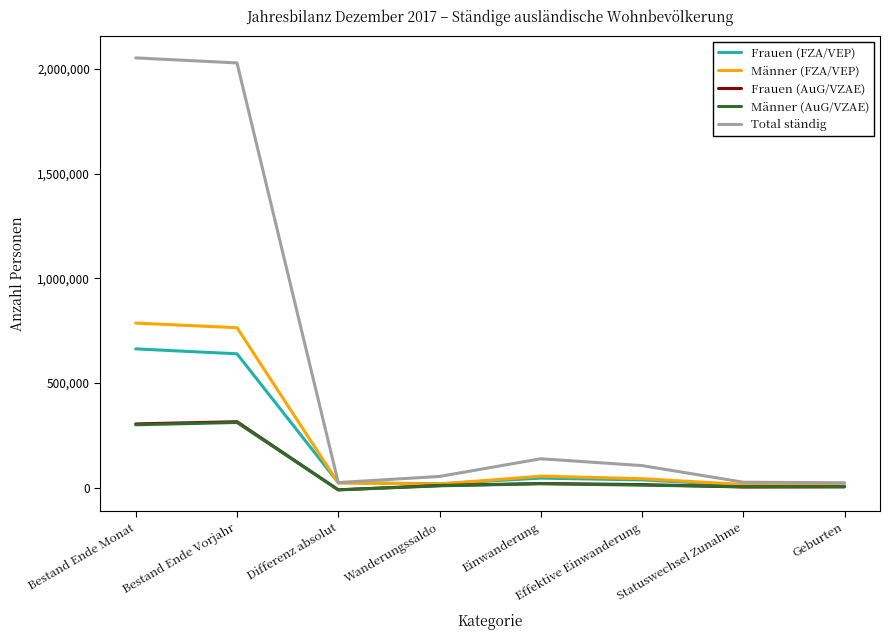

What is the highest value of the Männer (AuG/VZAE) series?

311190